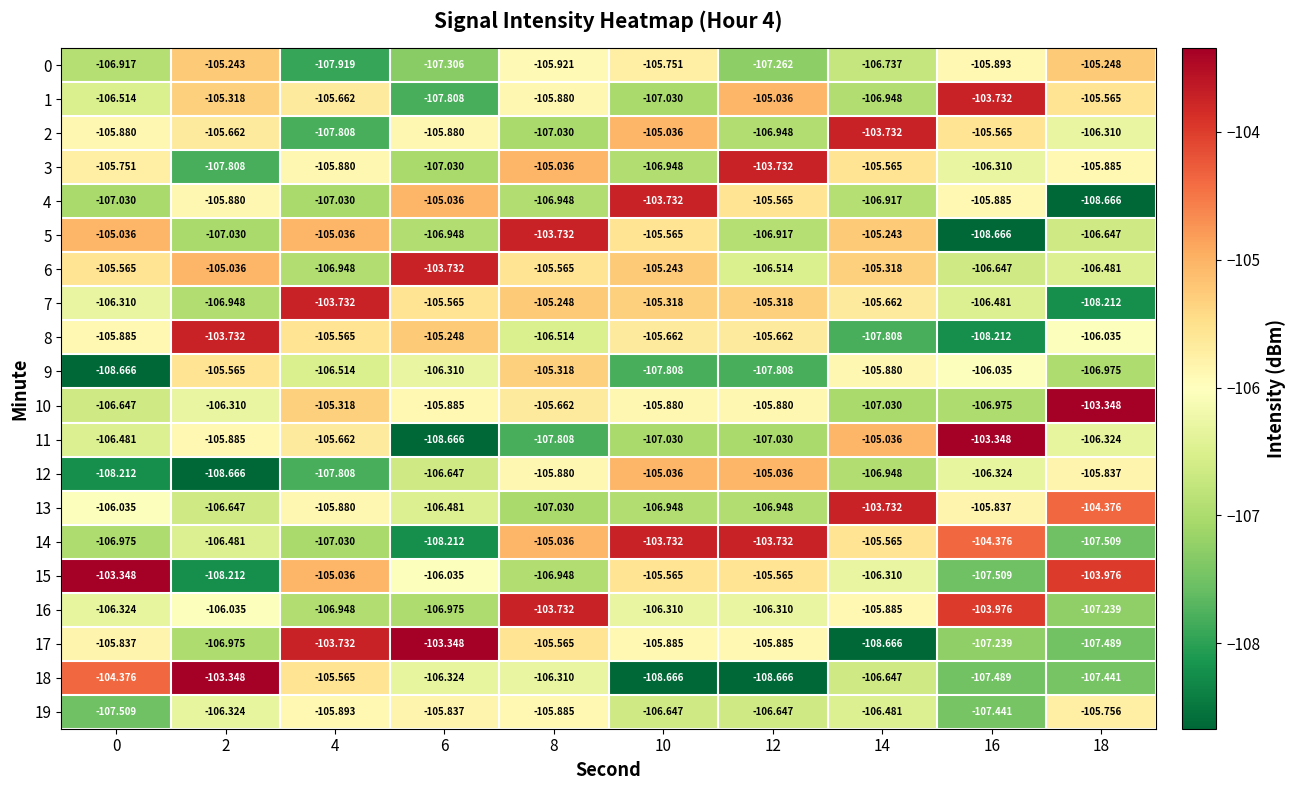

Is the value of 18 at 0 greater than the value of 9 at 8?

Yes